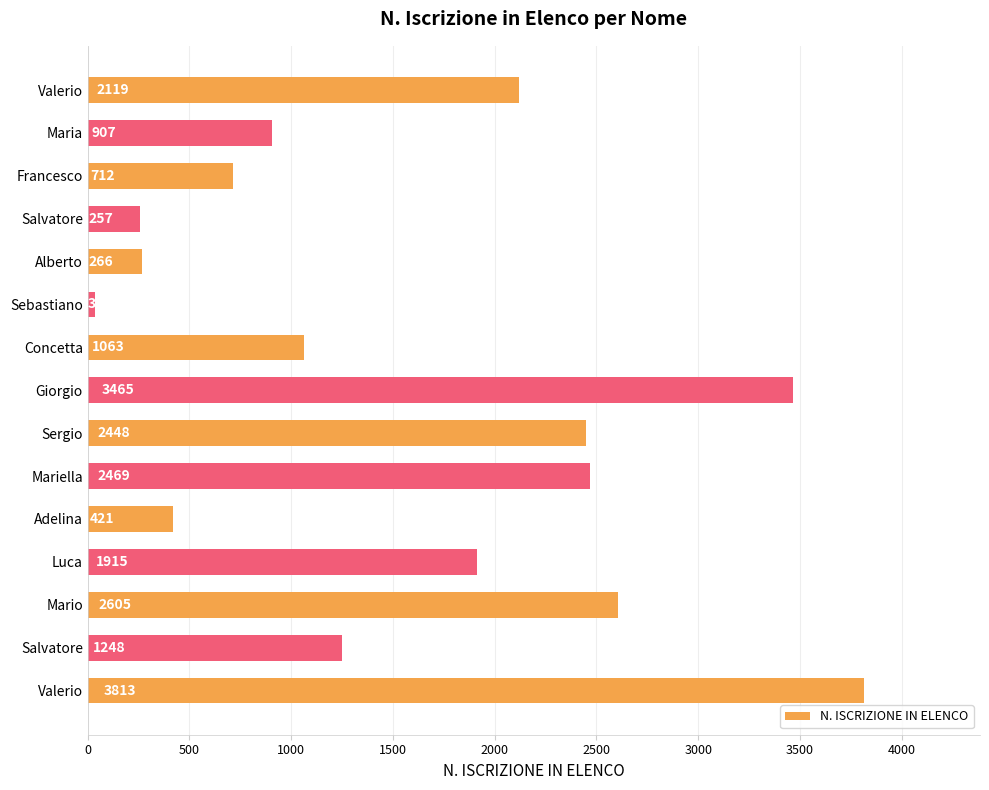

Where is the data nearest to the value 1923?

Luca